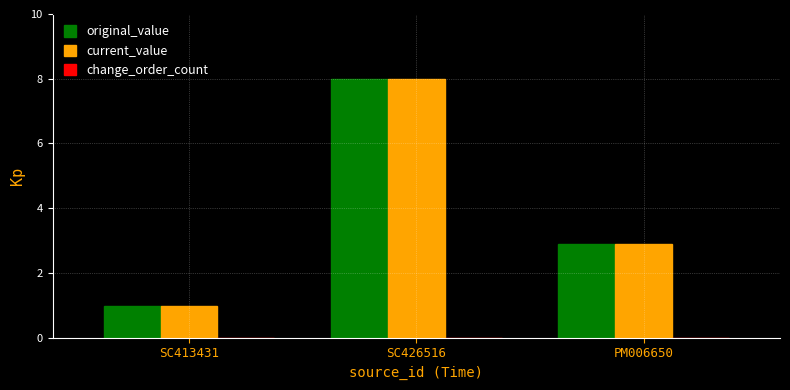

True or false: original_value has a value of 8.0 at SC426516.

True